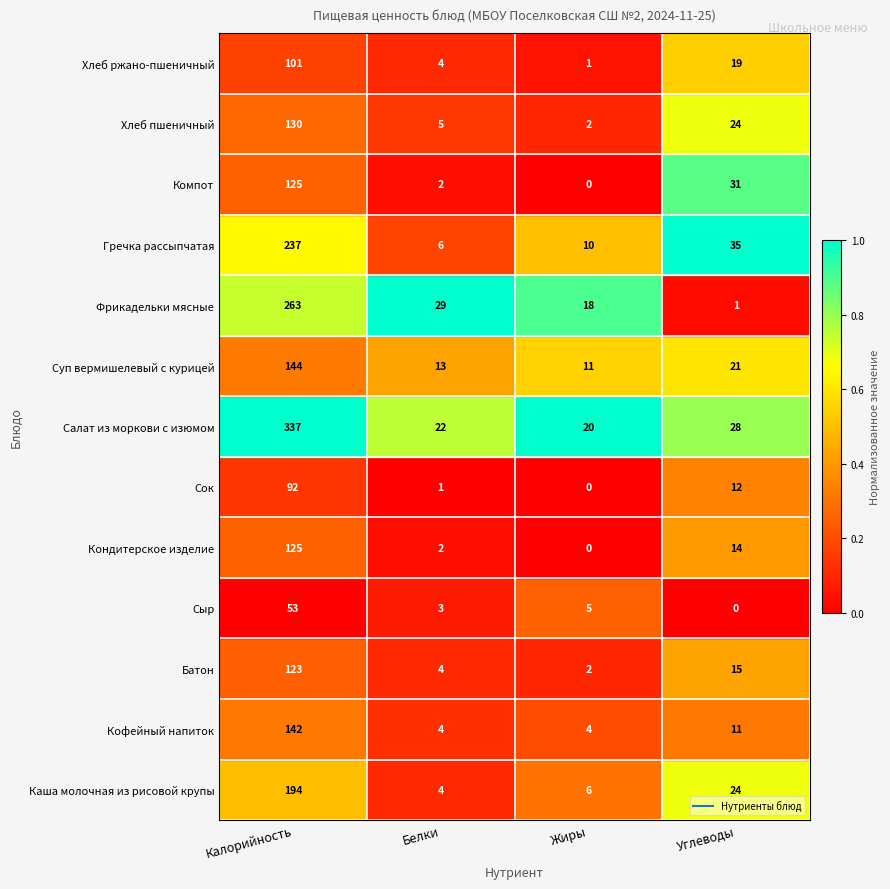

How many distinct data groups are displayed?

13